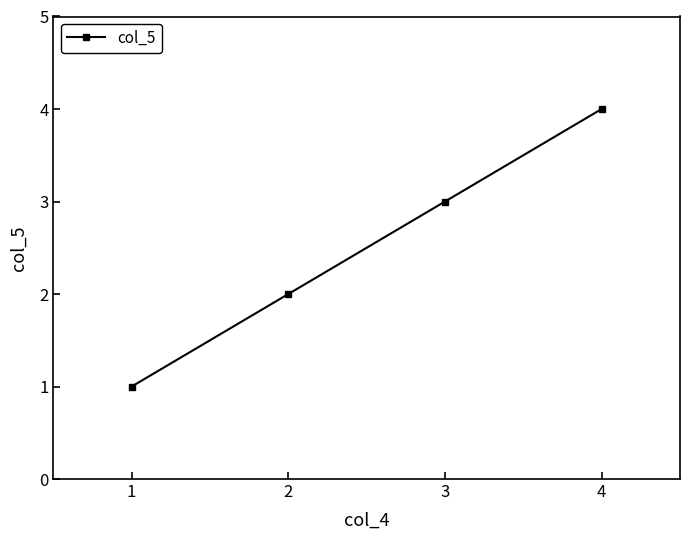

What is the change in value from 1 to 2?

+1